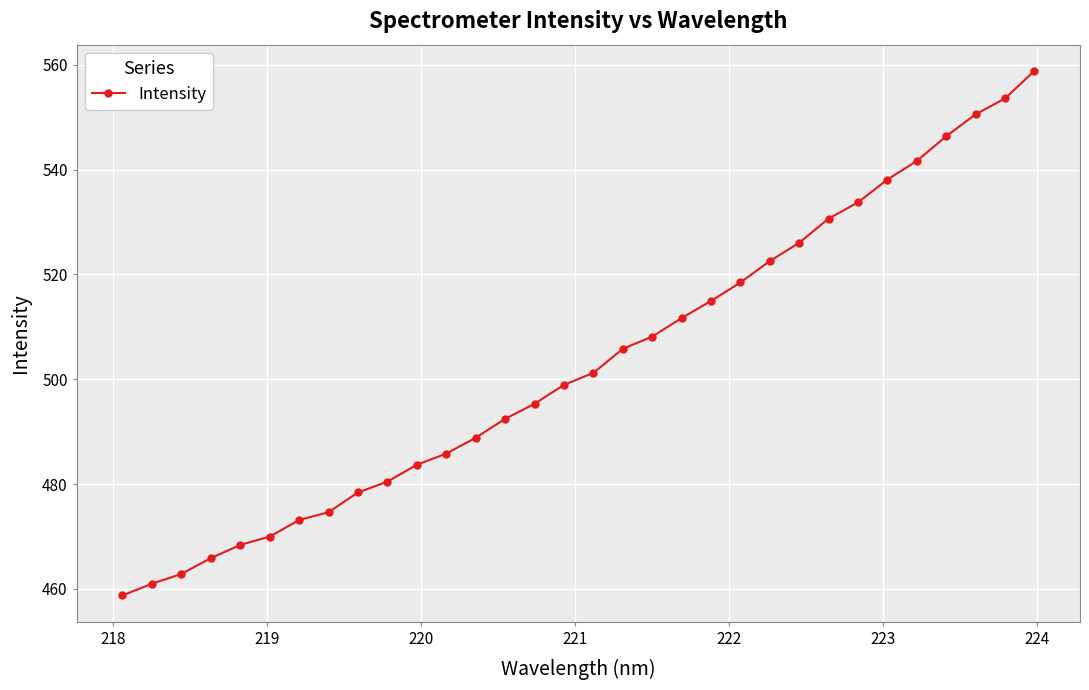

What is the sum of all values?

16100.3